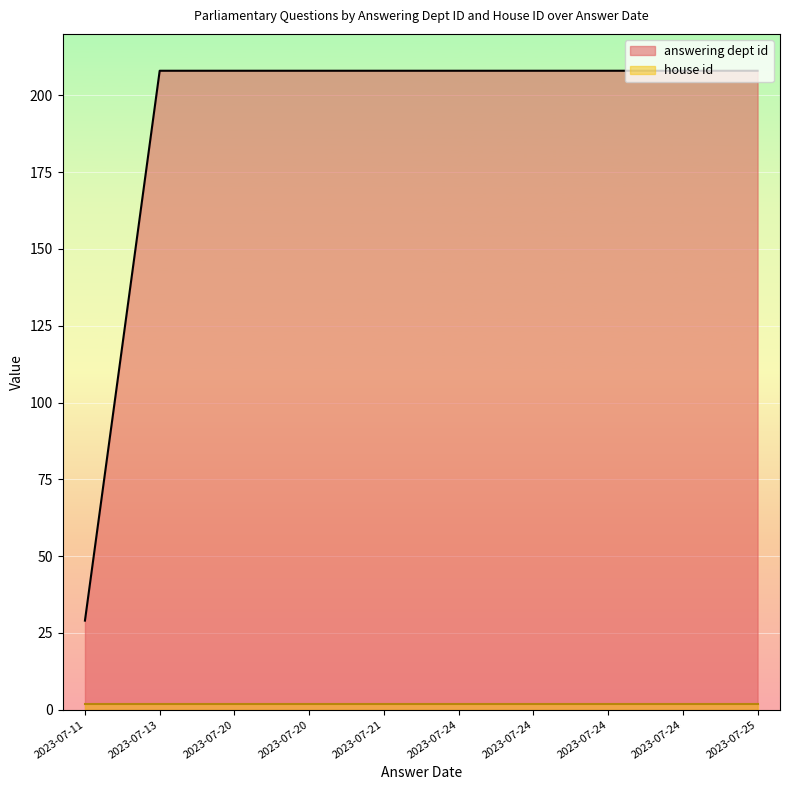

True or false: house id and answering dept id intersect in this chart.

False